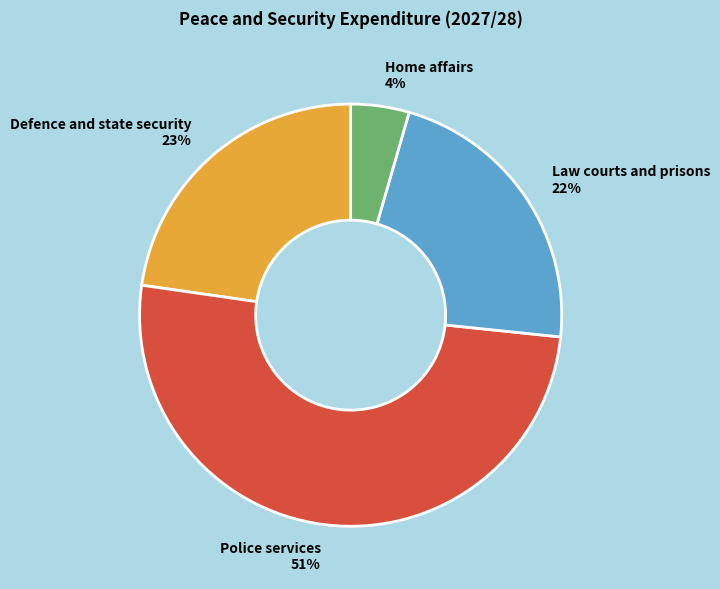

True or false: Police services accounts for 51% of the total.

True